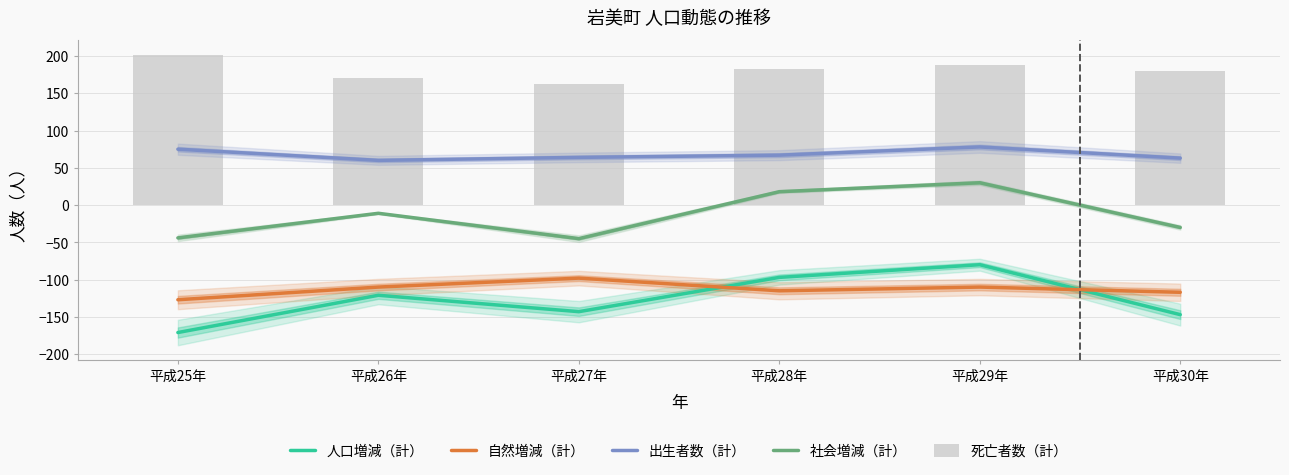

Reading right to left, what are all the values shown in this chart?

人口増減（計）: 平成30年=-147	平成29年=-80	平成28年=-97	平成27年=-143	平成26年=-121	平成25年=-171
自然増減（計）: 平成30年=-117	平成29年=-110	平成28年=-115	平成27年=-98	平成26年=-110	平成25年=-127
出生者数（計）: 平成30年=63	平成29年=78	平成28年=67	平成27年=64	平成26年=60	平成25年=75
社会増減（計）: 平成30年=-30	平成29年=30	平成28年=18	平成27年=-45	平成26年=-11	平成25年=-44
死亡者数（計）: 平成30年=180	平成29年=188	平成28年=182	平成27年=162	平成26年=170	平成25年=202